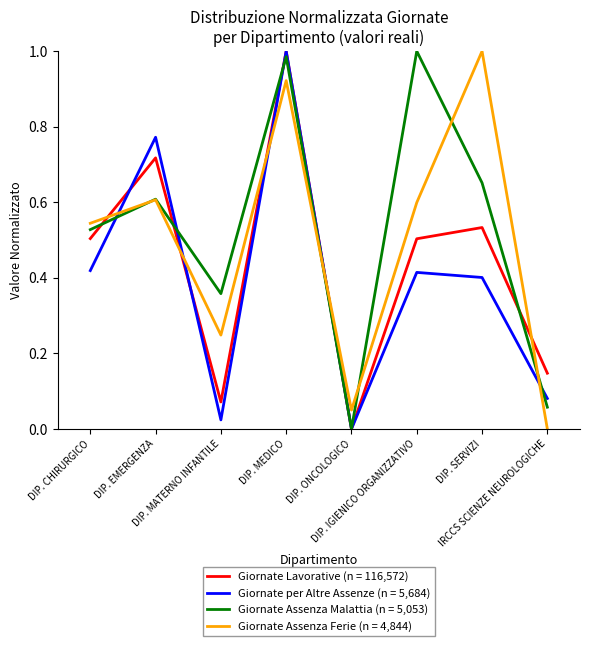

Rank the series by their average value, from highest to lowest.

Giornate Assenza Malattia (n = 5,053), Giornate Assenza Ferie (n = 4,844), Giornate Lavorative (n = 116,572), Giornate per Altre Assenze (n = 5,684)